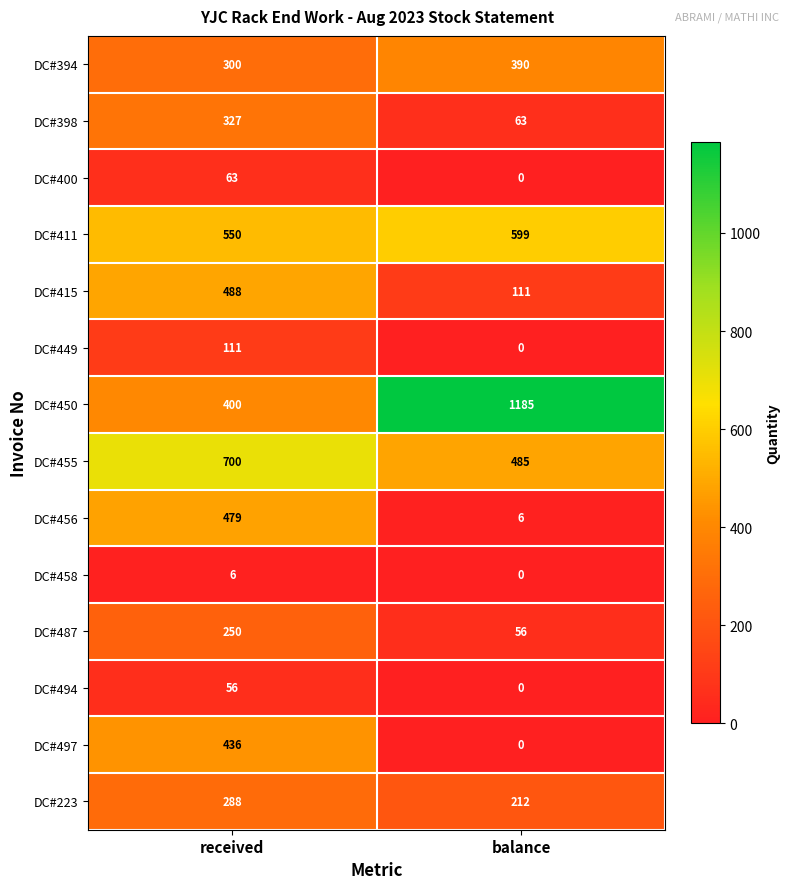

Between received and balance, which series saw the biggest shift?

DC#450